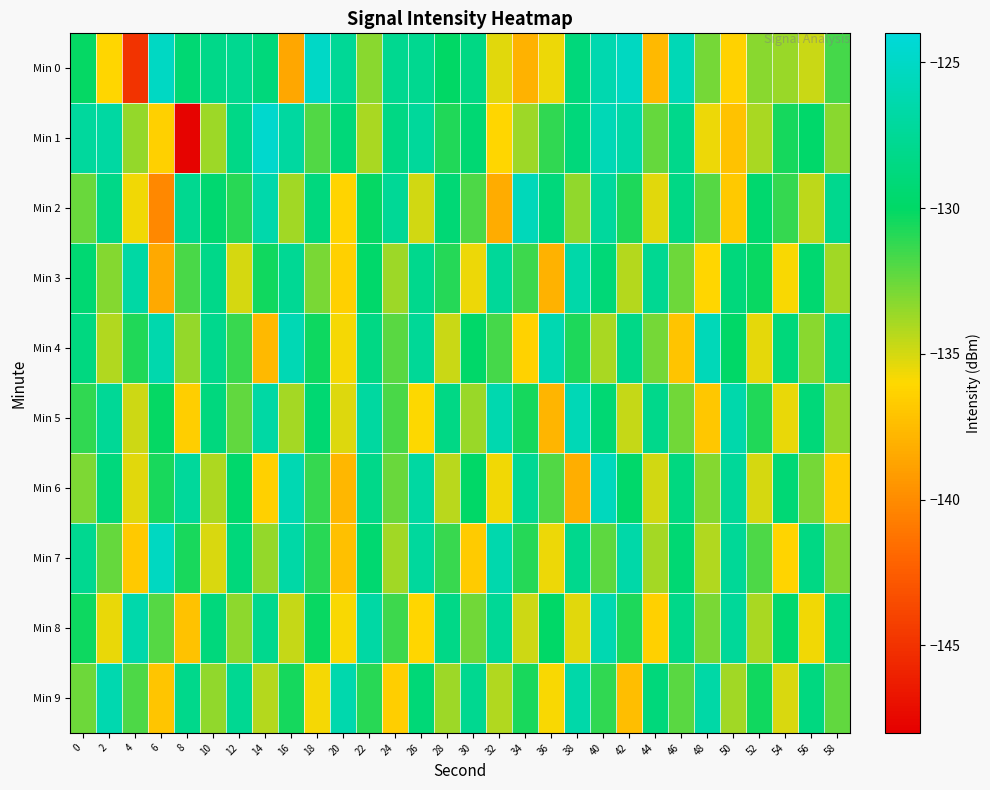

Which label corresponds to the largest value in the chart?

14